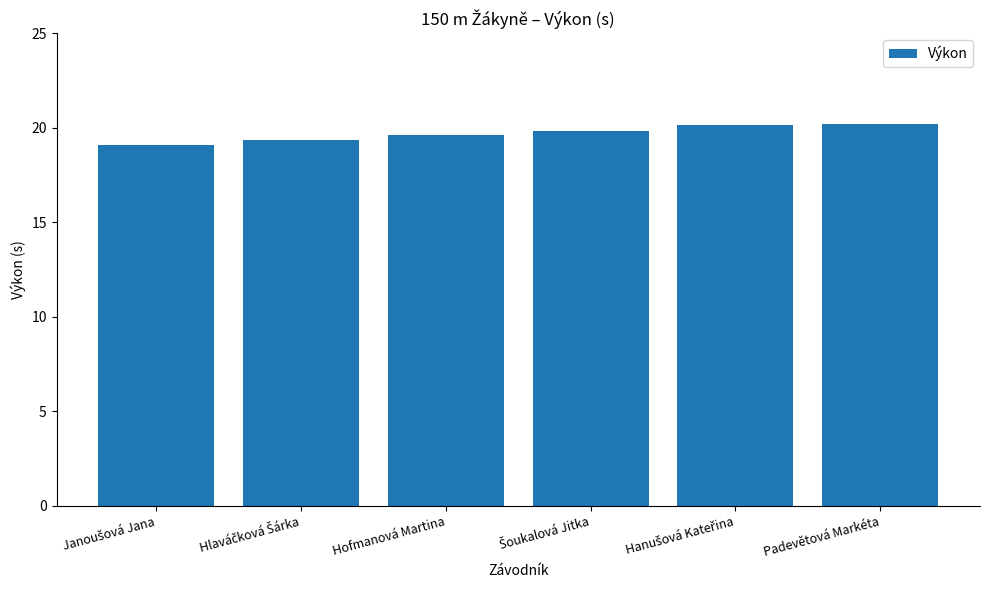

What is the smallest value displayed?

19.1